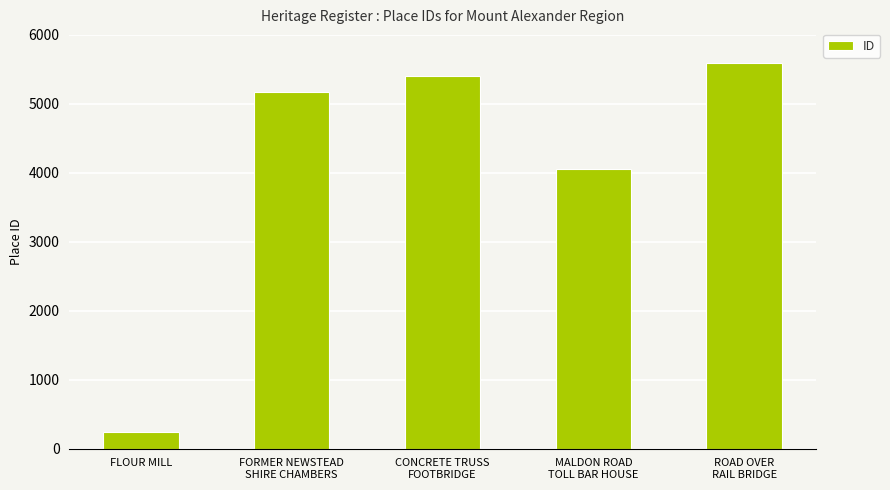

Reading right to left, transcribe all the data shown in this chart.

ROAD OVER
RAIL BRIDGE=5596	MALDON ROAD
TOLL BAR HOUSE=4059	CONCRETE TRUSS
FOOTBRIDGE=5400	FORMER NEWSTEAD
SHIRE CHAMBERS=5179	FLOUR MILL=249